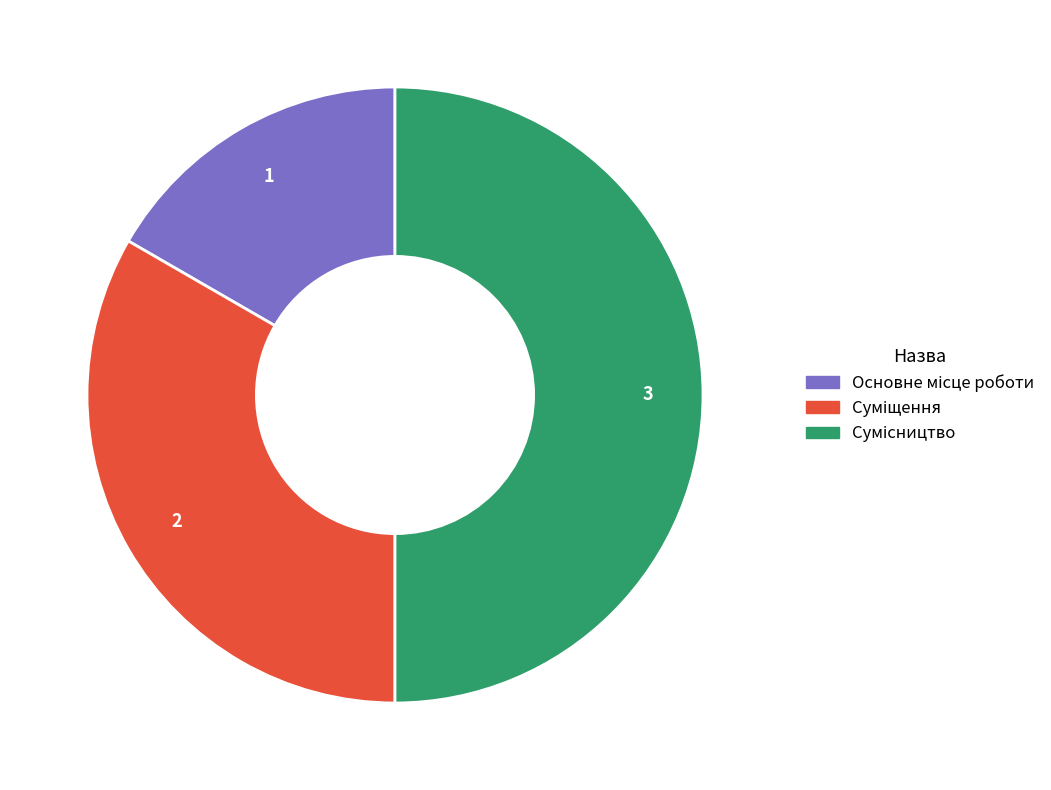

To the nearest percent, what portion does Основне місце роботи represent?

17%